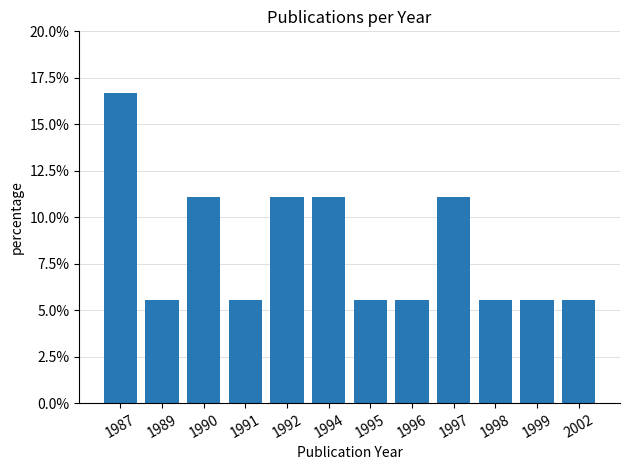

What is the sum of all values?

1.0